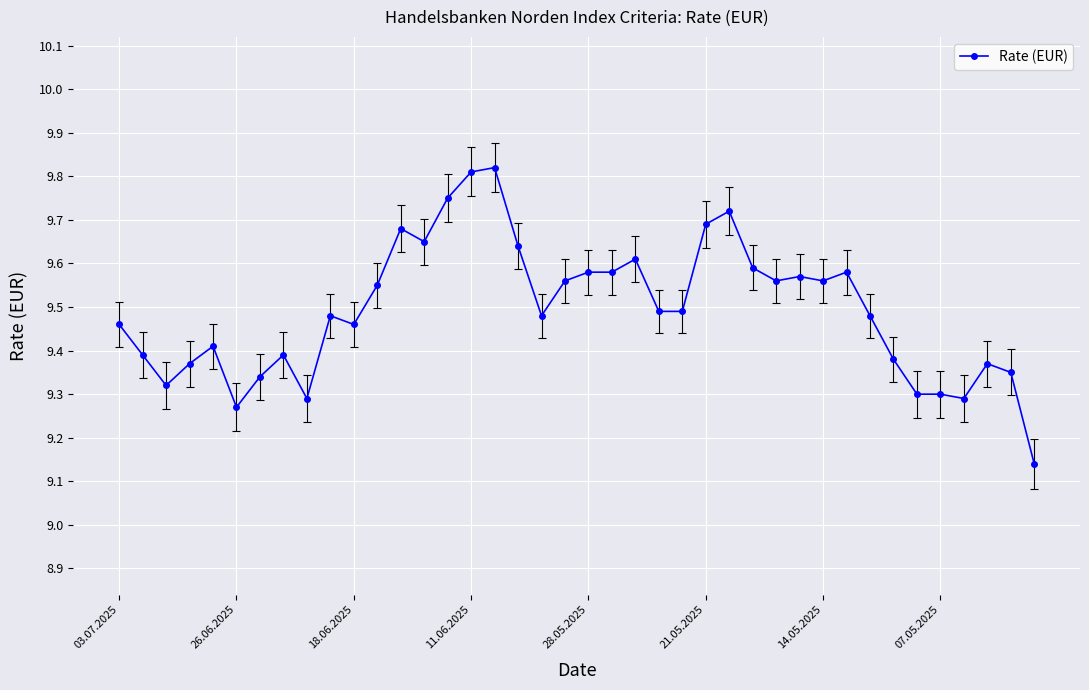

True or false: the data has more than 0 interior local peaks.

True